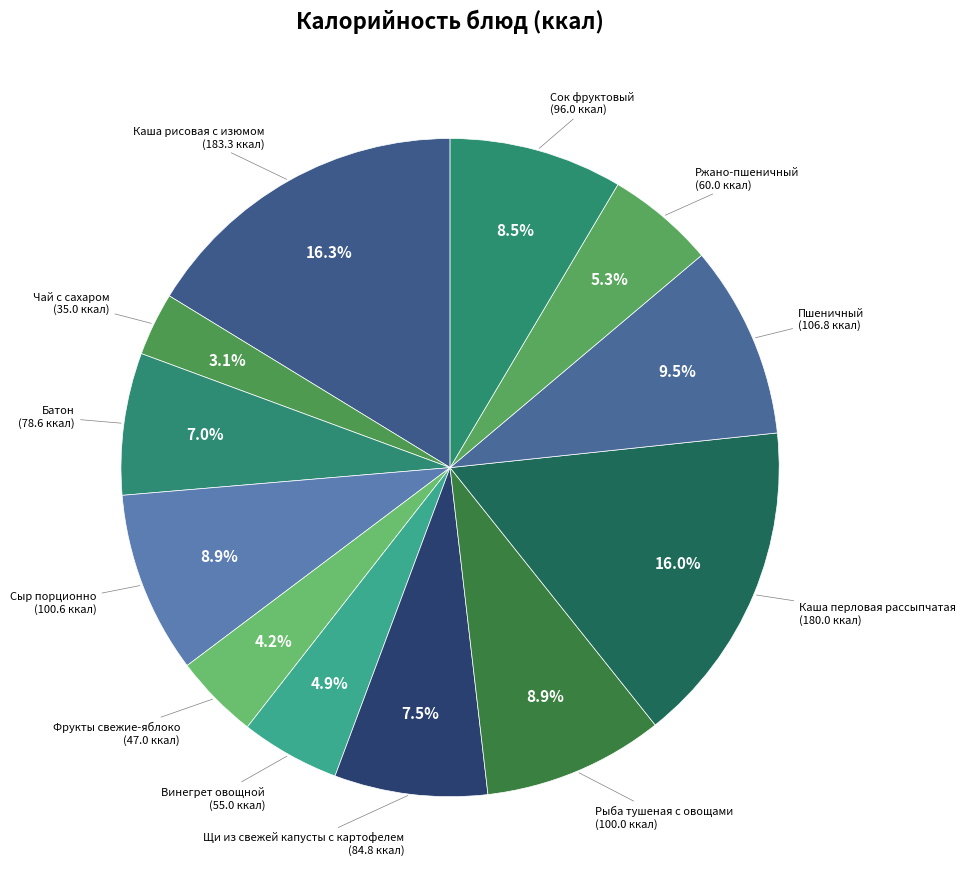

Which slice is the smallest?

Чай с сахаром